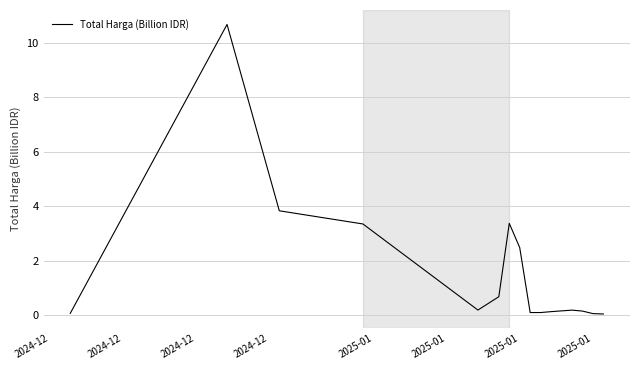

What is the greatest value displayed?

10.7